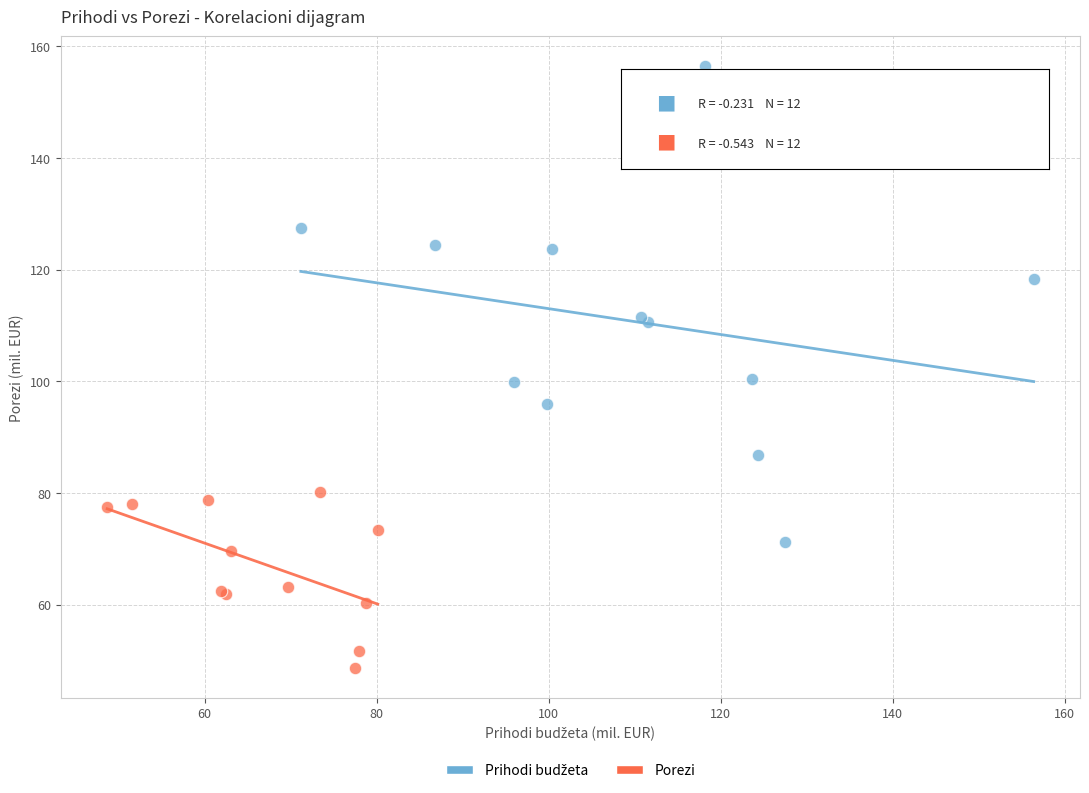

Which series contains the lowest Y value?

Porezi